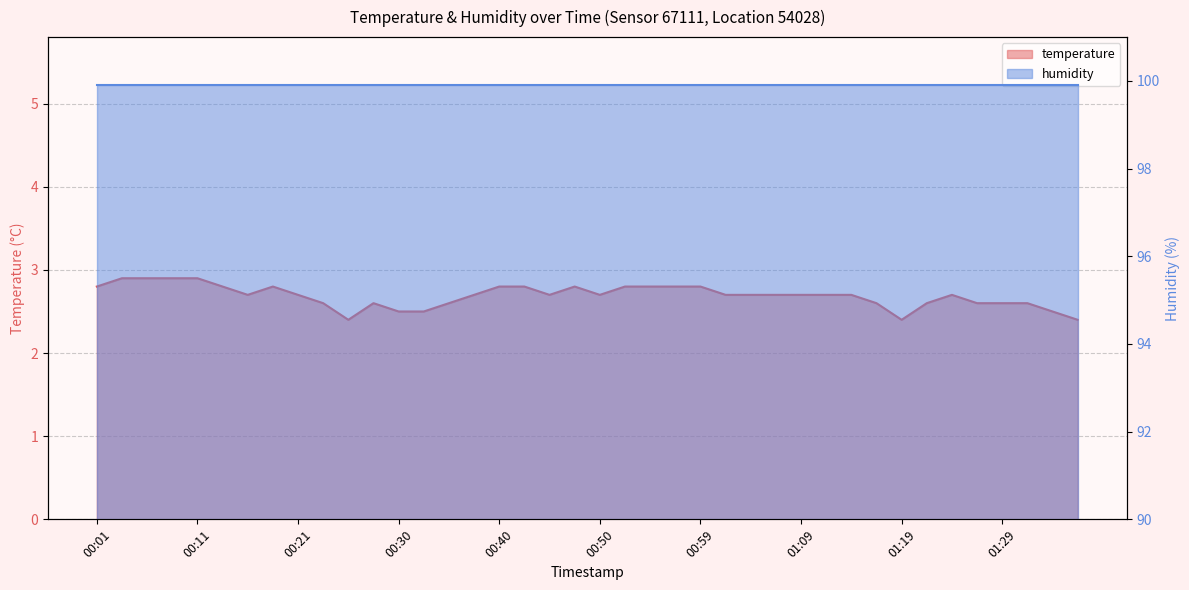

Which label corresponds to the largest value in the chart?

00:03